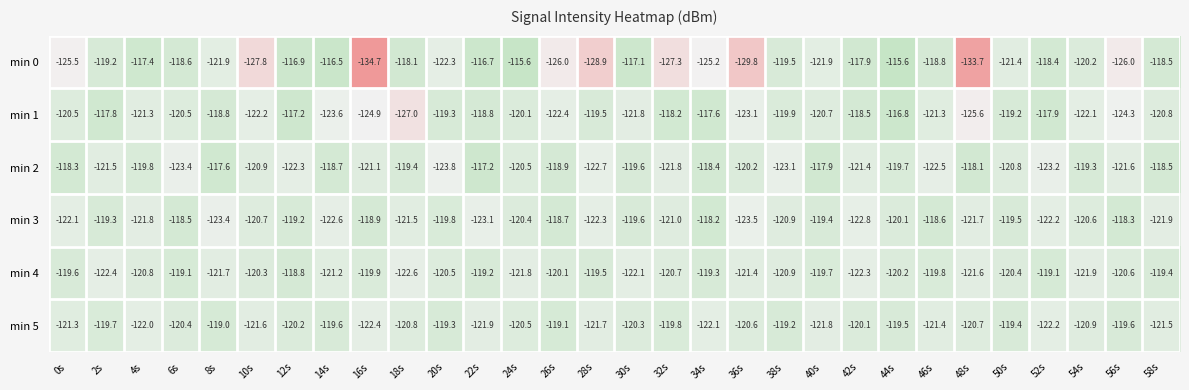

Is it true that min 4 equals -121.6 at 48s?

True